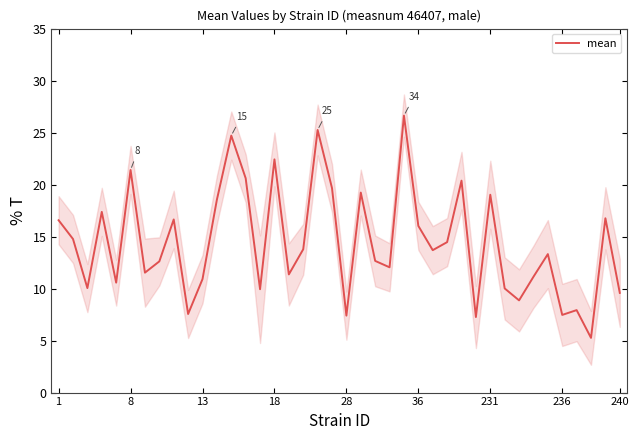

Which category has the lowest value across all series?

37